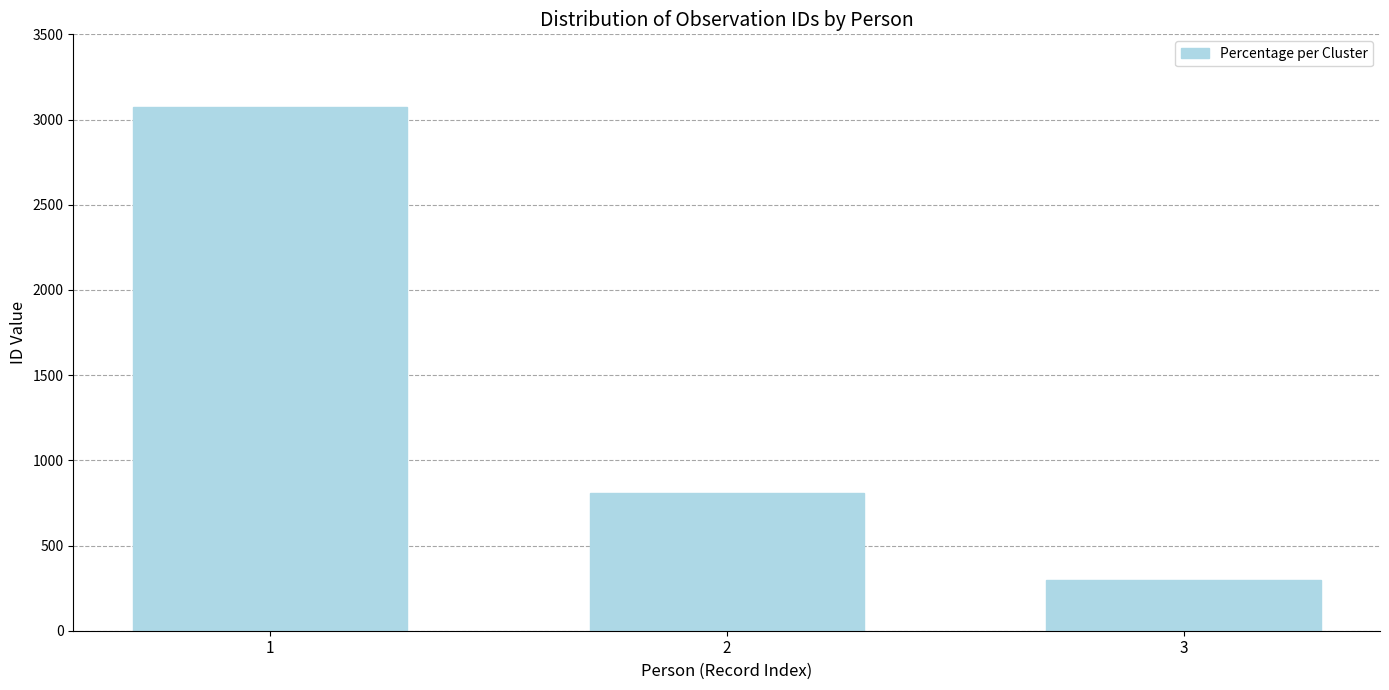

What is the difference between the second highest and minimum values?

511